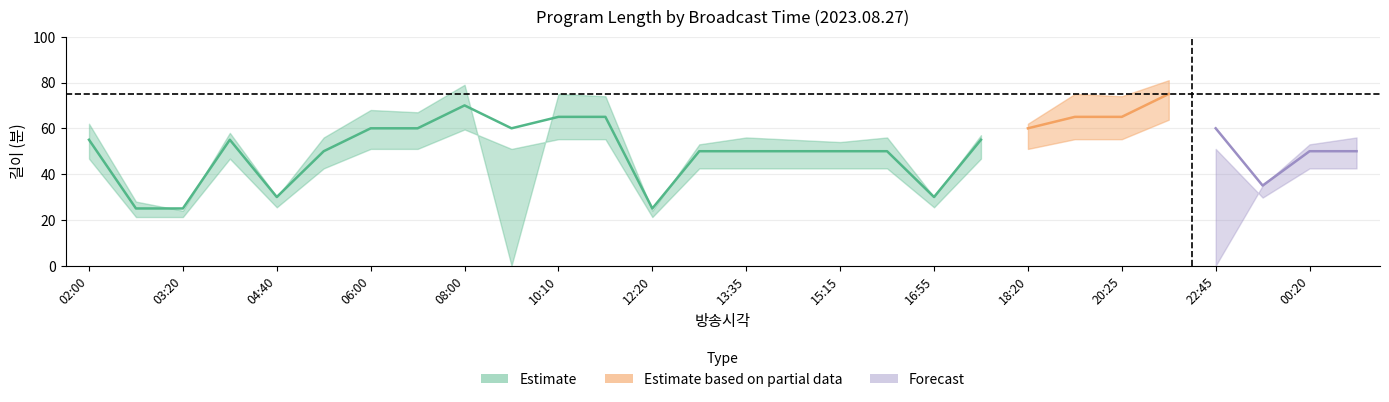

At which category is the sum across all series the highest?

21:30